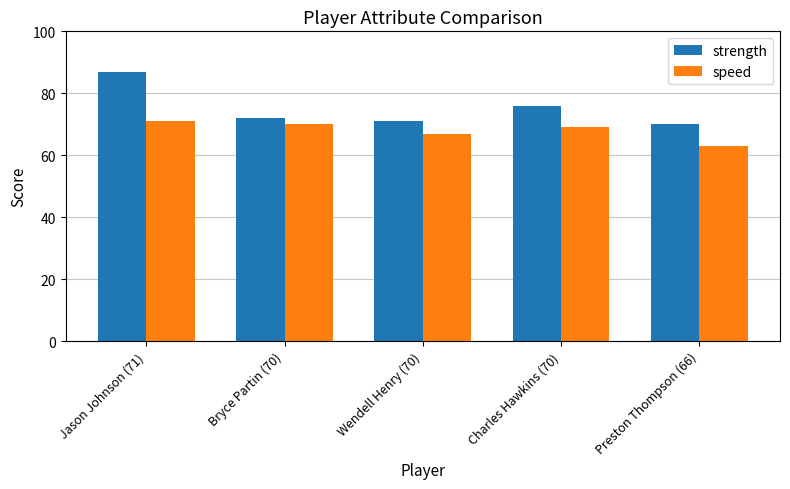

Rank the series by their maximum value, from highest to lowest.

strength, speed